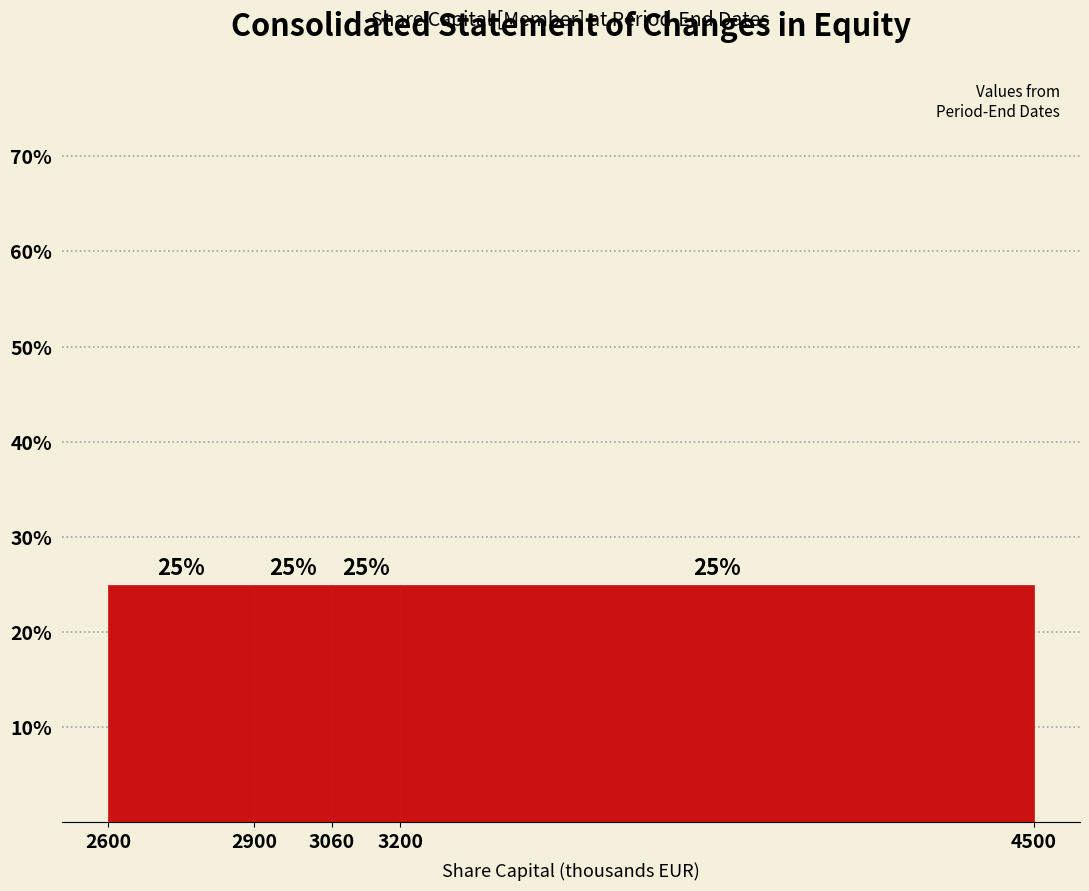

Reading left to right, transcribe this chart: for each bar, give the range it covers on the x-axis and its height.

2600 to 2900: 25
2900 to 3060: 25
3060 to 3200: 25
3200 to 4500: 25